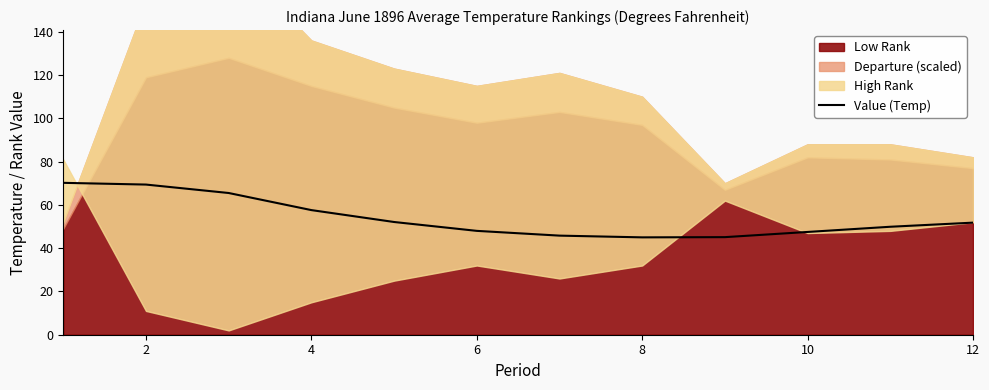

What is the minimum value for Value (Temp)?

45.0